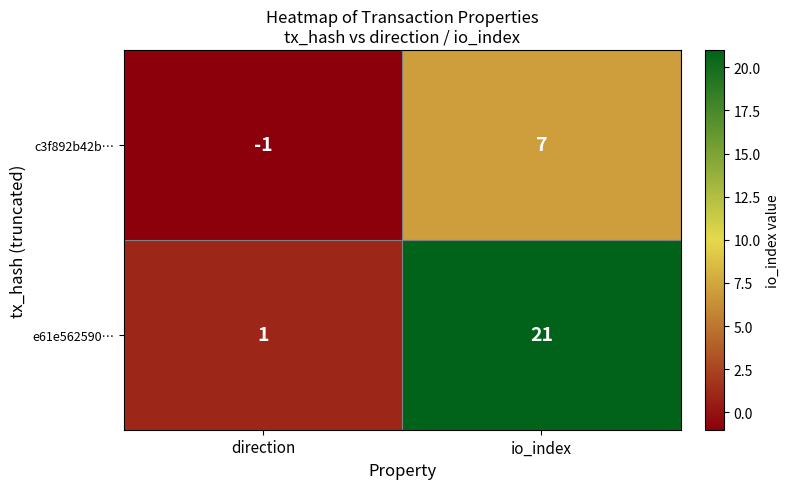

Which series has the largest total across all categories?

e61e562590…